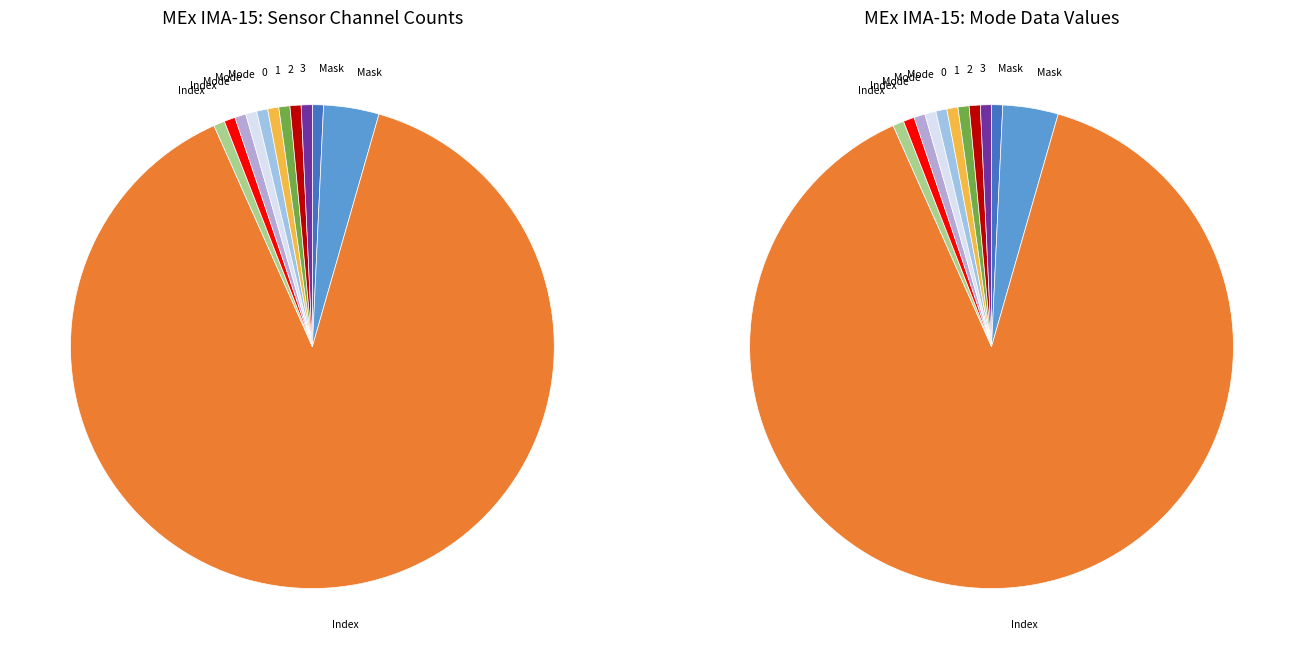

Do Energy Cycle Mode and Operational Index together represent more than half of the pie?

Yes